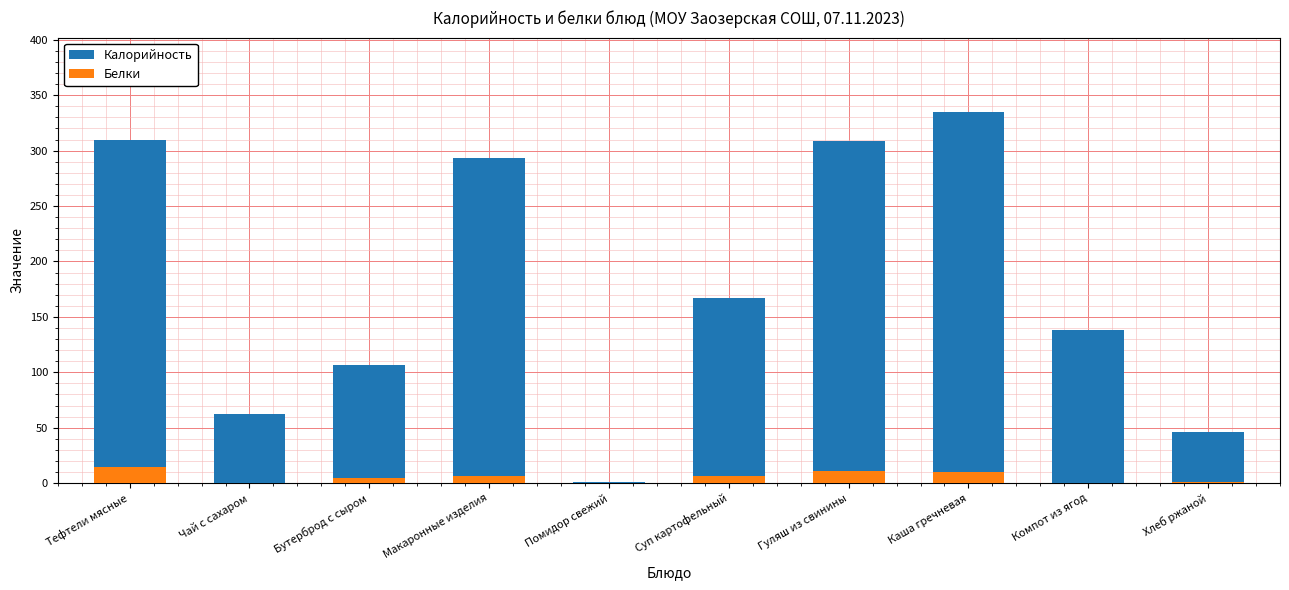

What is the maximum value shown in the chart?

335